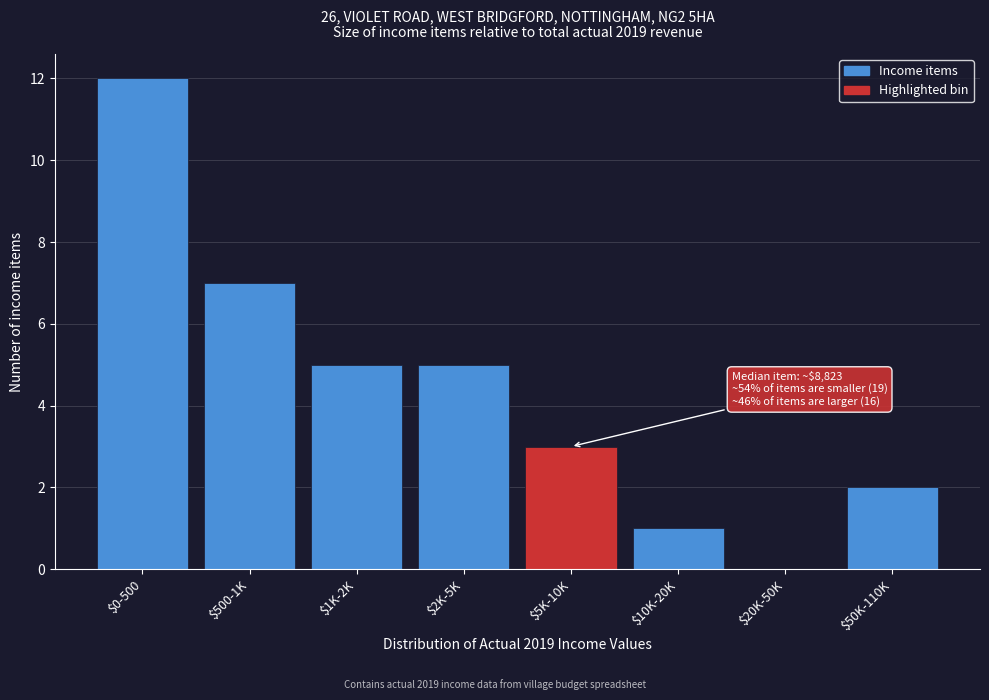

Which label corresponds to the largest value in the chart?

$0-500